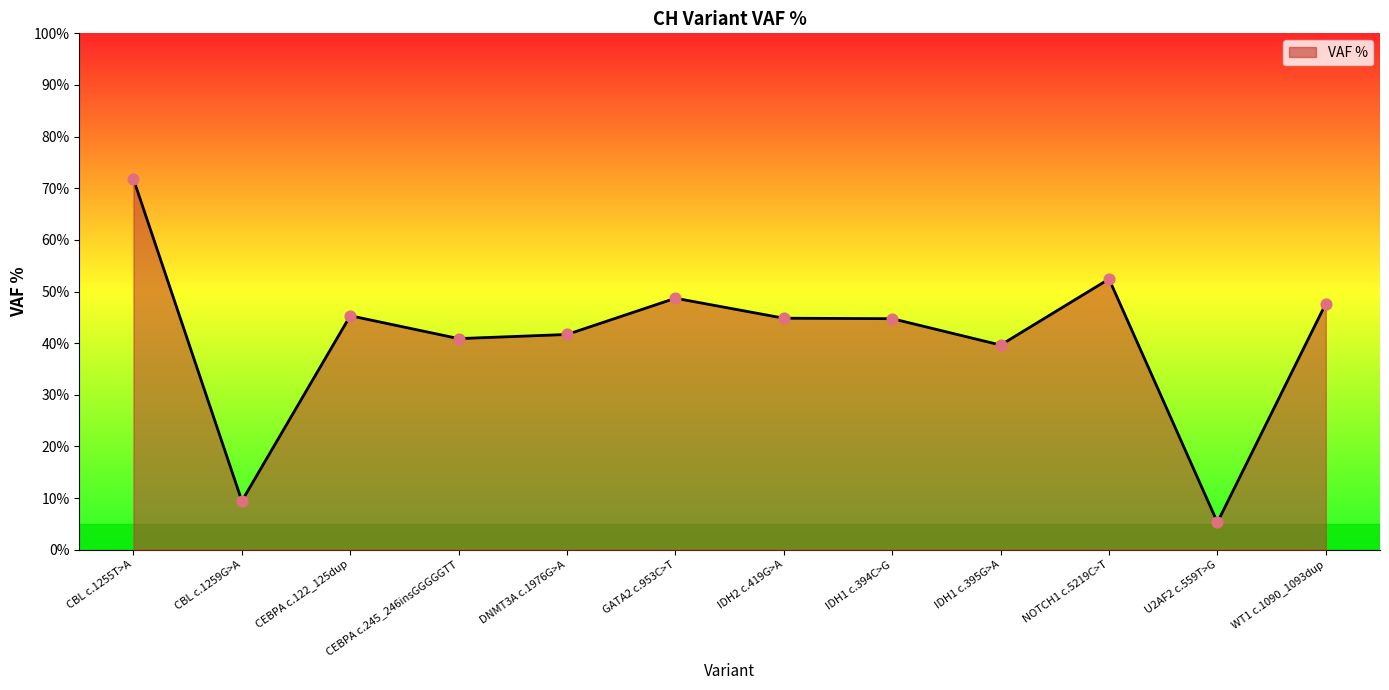

Which has a higher value, NOTCH1 c.5219C>T or CEBPA c.245_246insGGGGGTT?

NOTCH1 c.5219C>T